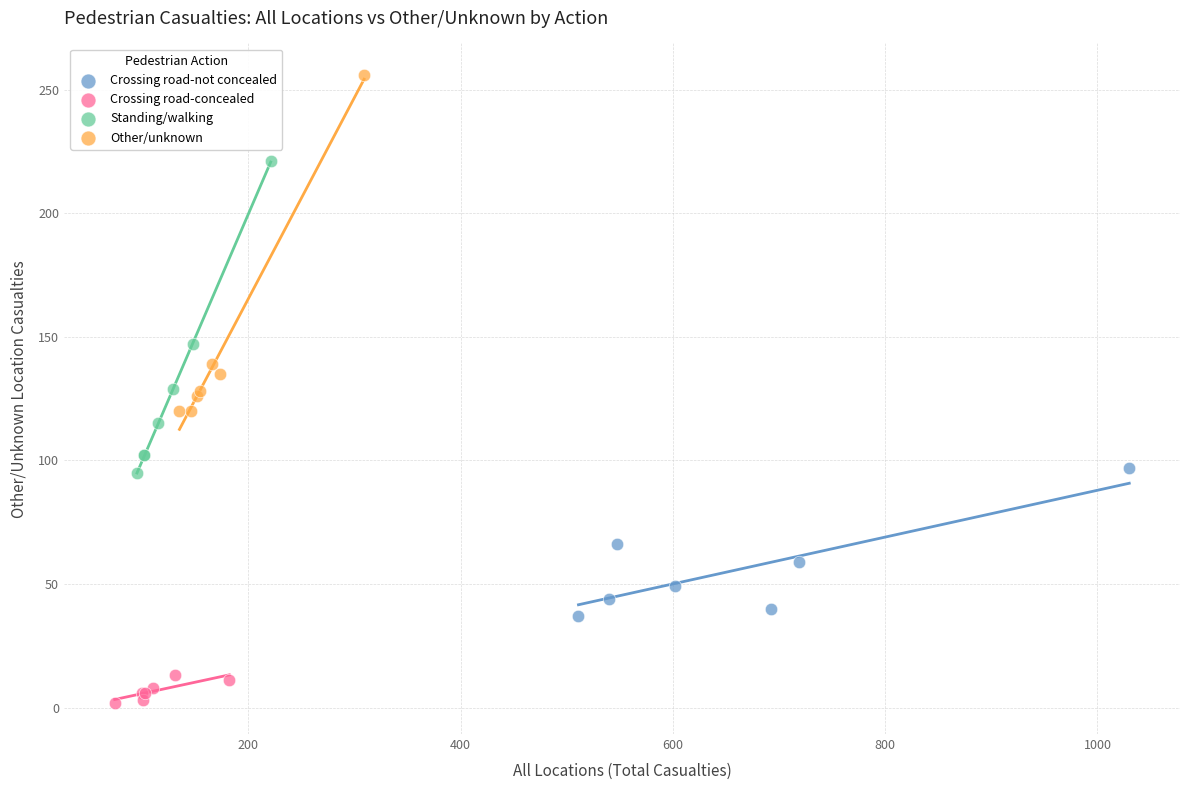

Which series has the widest spread of Y values?

Other/unknown